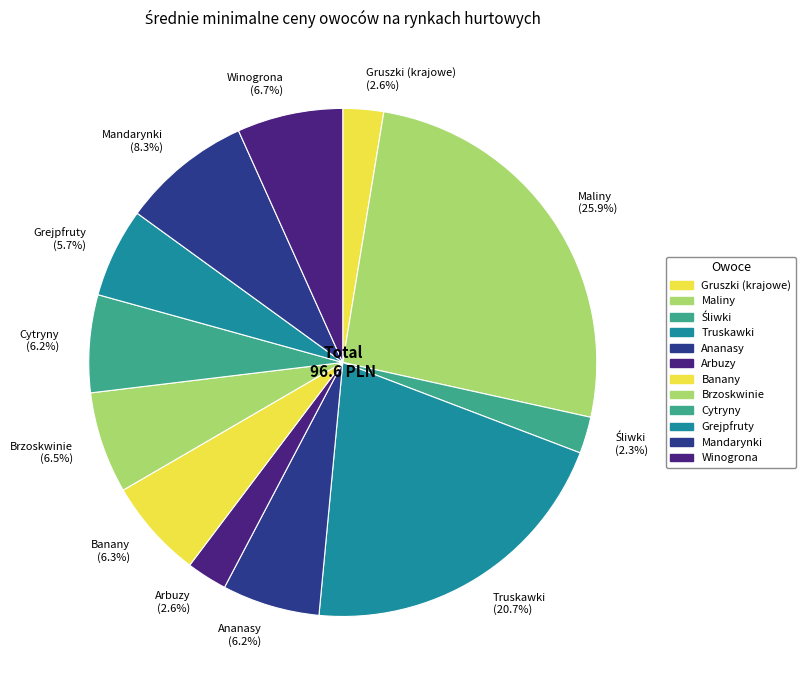

How many slices are in this pie chart?

12